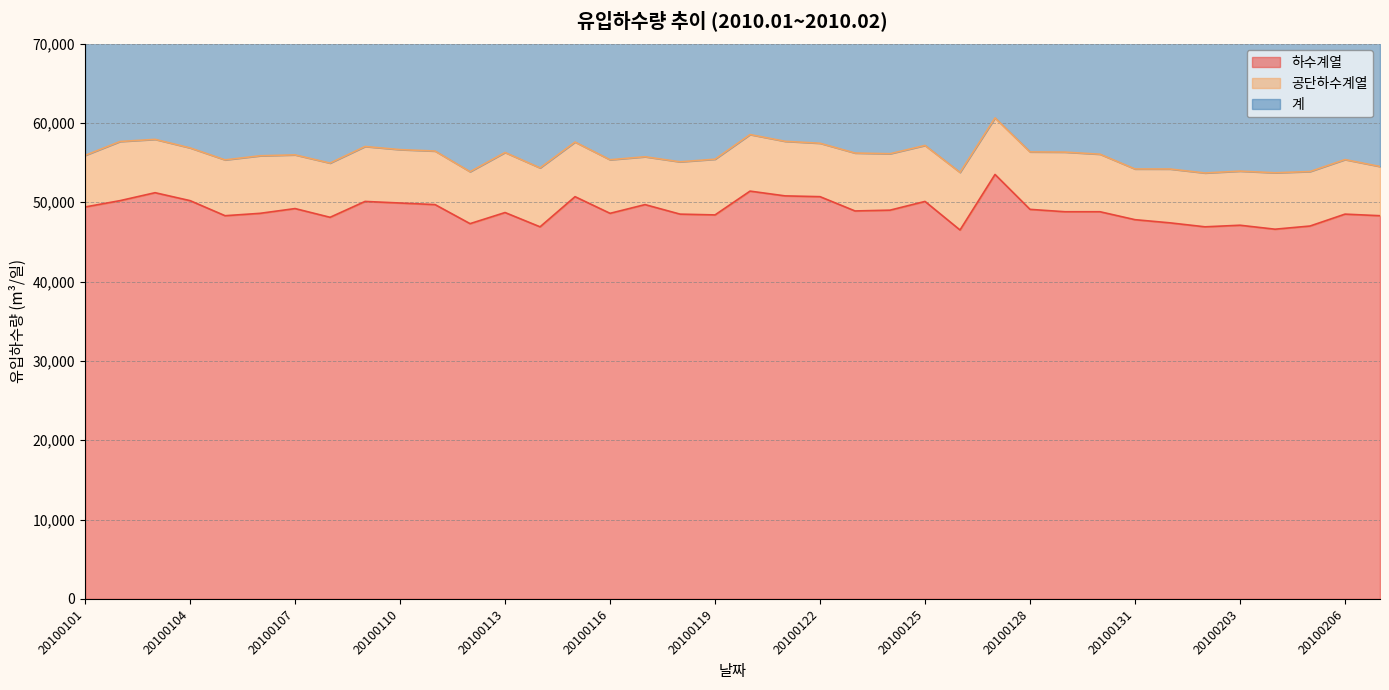

True or false: 하수계열 and 계 intersect in this chart.

False